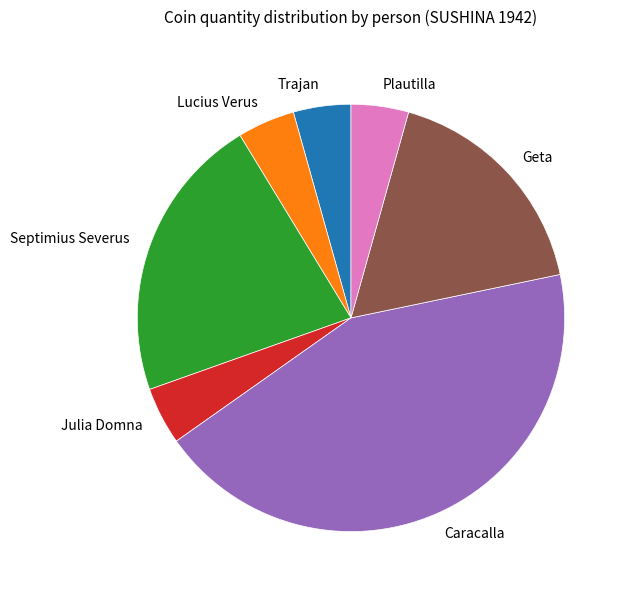

Do Geta and Caracalla together represent more than half of the pie?

Yes